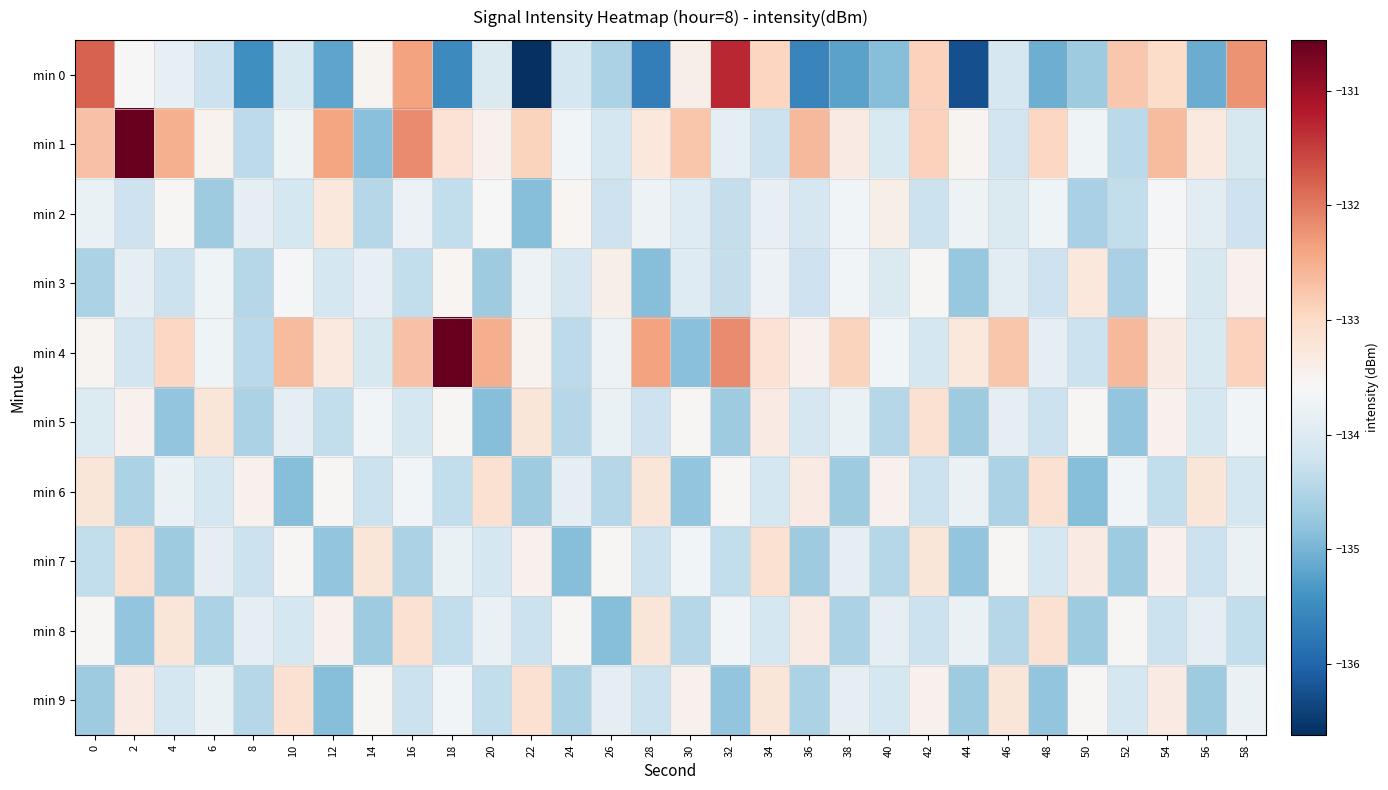

Reading left to right, list all the values displayed in this chart.

min 0: 0=-131.8	2=-133.6	4=-133.8	6=-134.2	8=-135.4	10=-134.0	12=-135.2	14=-133.5	16=-132.4	18=-135.5	20=-134.0	22=-136.6	24=-134.1	26=-134.5	28=-135.7	30=-133.4	32=-131.3	34=-132.9	36=-135.6	38=-135.2	40=-134.9	42=-132.9	44=-136.3	46=-134.1	48=-135.1	50=-134.7	52=-132.8	54=-133.0	56=-135.1	58=-132.2
min 1: 0=-132.7	2=-130.6	4=-132.5	6=-133.5	8=-134.4	10=-133.7	12=-132.4	14=-134.9	16=-132.1	18=-133.1	20=-133.5	22=-132.9	24=-133.7	26=-134.1	28=-133.3	30=-132.7	32=-133.9	34=-134.2	36=-132.6	38=-133.3	40=-134.1	42=-132.9	44=-133.5	46=-134.2	48=-133.0	50=-133.7	52=-134.4	54=-132.6	56=-133.3	58=-134.1
min 2: 0=-133.8	2=-134.2	4=-133.6	6=-134.7	8=-133.9	10=-134.1	12=-133.3	14=-134.4	16=-133.8	18=-134.3	20=-133.6	22=-134.9	24=-133.5	26=-134.2	28=-133.7	30=-134.0	32=-134.3	34=-133.8	36=-134.1	38=-133.7	40=-133.4	42=-134.2	44=-133.8	46=-134.0	48=-133.7	50=-134.6	52=-134.3	54=-133.6	56=-133.9	58=-134.2
min 3: 0=-134.6	2=-133.9	4=-134.2	6=-133.7	8=-134.4	10=-133.6	12=-134.1	14=-133.8	16=-134.3	18=-133.5	20=-134.7	22=-133.7	24=-134.1	26=-133.4	28=-134.9	30=-134.0	32=-134.3	34=-133.8	36=-134.2	38=-133.7	40=-134.0	42=-133.6	44=-134.8	46=-133.9	48=-134.2	50=-133.3	52=-134.6	54=-133.6	56=-134.1	58=-133.4
min 4: 0=-133.5	2=-134.2	4=-133.0	6=-133.7	8=-134.4	10=-132.6	12=-133.3	14=-134.1	16=-132.7	18=-130.6	20=-132.5	22=-133.5	24=-134.4	26=-133.8	28=-132.4	30=-134.9	32=-132.2	34=-133.2	36=-133.4	38=-132.9	40=-133.7	42=-134.1	44=-133.3	46=-132.7	48=-133.9	50=-134.2	52=-132.6	54=-133.3	56=-134.1	58=-132.9
min 5: 0=-134.0	2=-133.4	4=-134.8	6=-133.2	8=-134.6	10=-133.9	12=-134.3	14=-133.7	16=-134.1	18=-133.6	20=-134.9	22=-133.2	24=-134.4	26=-133.8	28=-134.2	30=-133.6	32=-134.7	34=-133.3	36=-134.1	38=-133.8	40=-134.4	42=-133.1	44=-134.7	46=-133.9	48=-134.2	50=-133.6	52=-134.8	54=-133.4	56=-134.1	58=-133.7
min 6: 0=-133.2	2=-134.6	4=-133.8	6=-134.1	8=-133.4	10=-134.9	12=-133.6	14=-134.2	16=-133.7	18=-134.3	20=-133.1	22=-134.7	24=-133.9	26=-134.4	28=-133.2	30=-134.8	32=-133.6	34=-134.1	36=-133.3	38=-134.7	40=-133.4	42=-134.2	44=-133.8	46=-134.6	48=-133.1	50=-134.9	52=-133.7	54=-134.3	56=-133.2	58=-134.1
min 7: 0=-134.3	2=-133.1	4=-134.7	6=-133.9	8=-134.2	10=-133.6	12=-134.8	14=-133.2	16=-134.6	18=-133.8	20=-134.1	22=-133.4	24=-134.9	26=-133.6	28=-134.2	30=-133.7	32=-134.3	34=-133.1	36=-134.7	38=-133.9	40=-134.4	42=-133.2	44=-134.8	46=-133.6	48=-134.1	50=-133.3	52=-134.7	54=-133.4	56=-134.2	58=-133.8
min 8: 0=-133.6	2=-134.8	4=-133.2	6=-134.6	8=-133.9	10=-134.1	12=-133.4	14=-134.7	16=-133.1	18=-134.3	20=-133.8	22=-134.2	24=-133.6	26=-134.9	28=-133.2	30=-134.4	32=-133.7	34=-134.1	36=-133.3	38=-134.6	40=-133.9	42=-134.2	44=-133.8	46=-134.4	48=-133.1	50=-134.7	52=-133.6	54=-134.2	56=-133.9	58=-134.3
min 9: 0=-134.7	2=-133.3	4=-134.1	6=-133.8	8=-134.4	10=-133.1	12=-134.9	14=-133.6	16=-134.2	18=-133.7	20=-134.3	22=-133.1	24=-134.6	26=-133.9	28=-134.2	30=-133.4	32=-134.8	34=-133.2	36=-134.6	38=-133.9	40=-134.1	42=-133.4	44=-134.7	46=-133.2	48=-134.8	50=-133.6	52=-134.1	54=-133.3	56=-134.7	58=-133.8